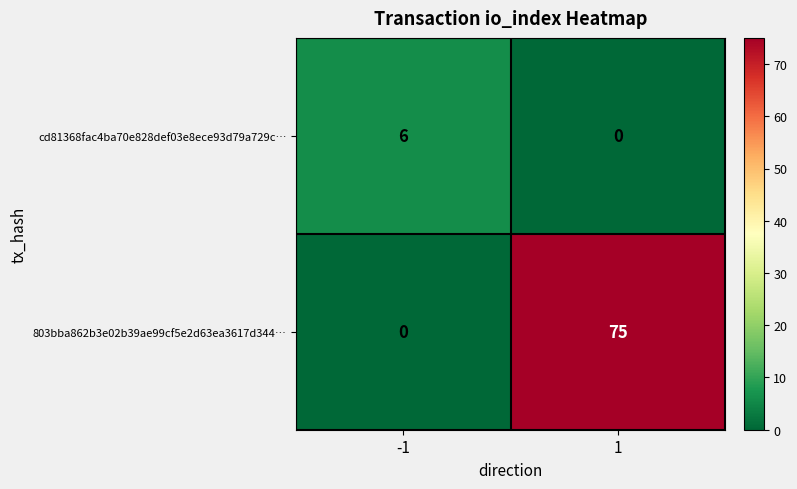

What is the spread (max minus min) of values at -1?

6